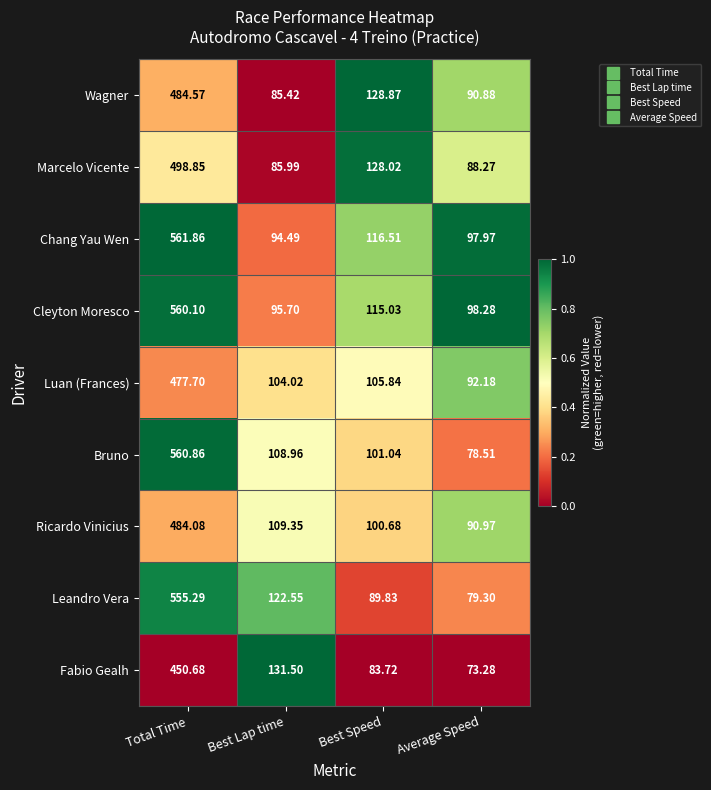

Where does the Ricardo Vinicius series first go above 109?

Total Time